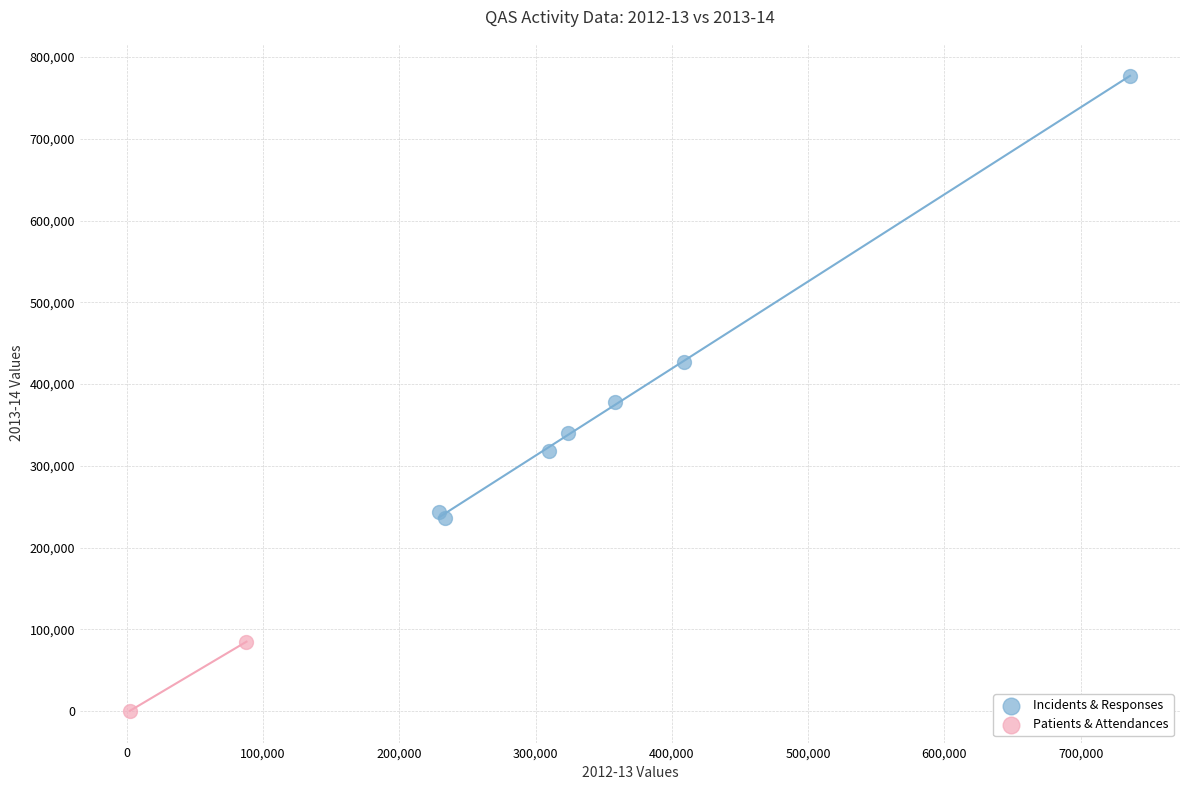

Which series reaches the maximum Y coordinate?

Incidents & Responses